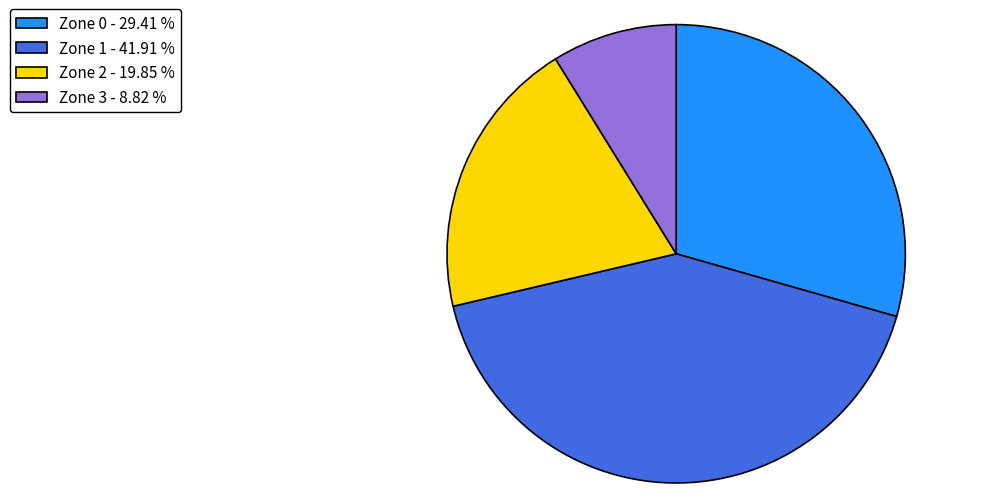

Is the sum of Zone 0 - 29.41 % and Zone 3 - 8.82 % greater than half?

No